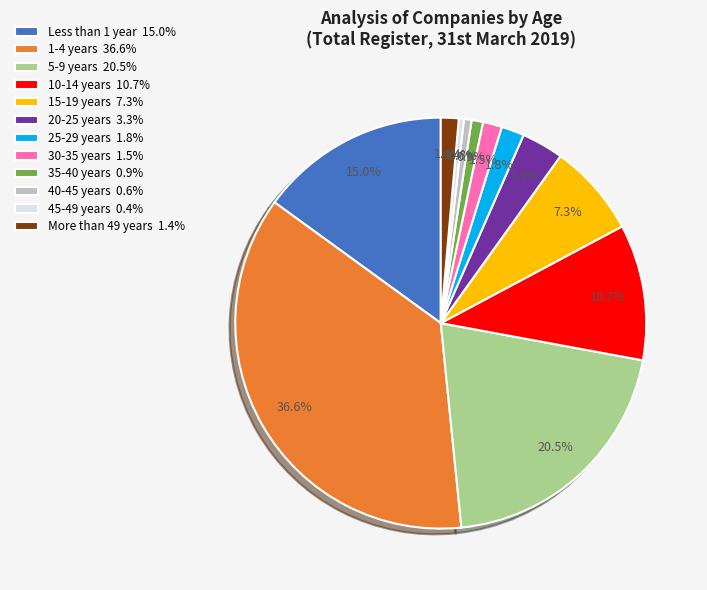

To the nearest percent, what portion does More than 49 years represent?

1%